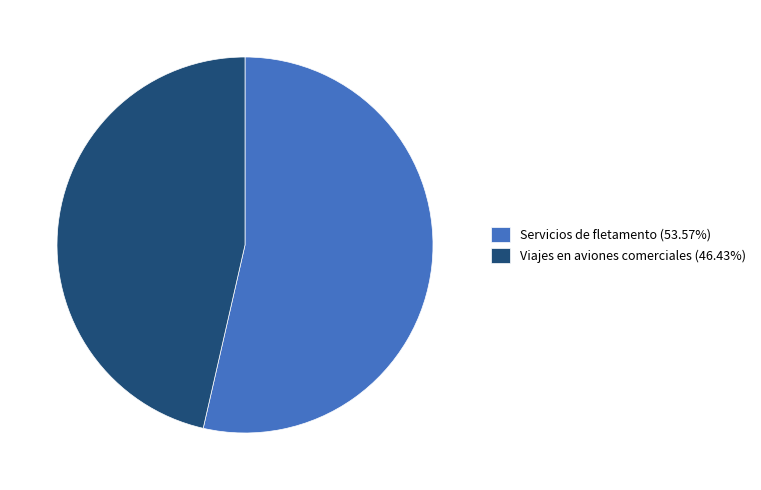

Combined, do Servicios de fletamento (53.57%) and Viajes en aviones comerciales (46.43%) account for over 50%?

Yes